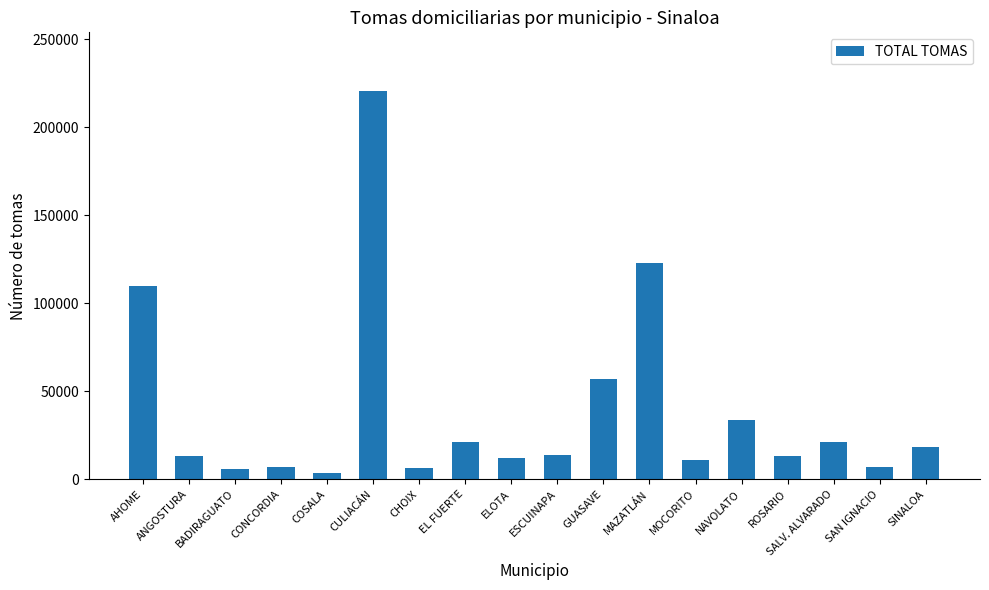

What is the value of the 15th bar from the left?

13257